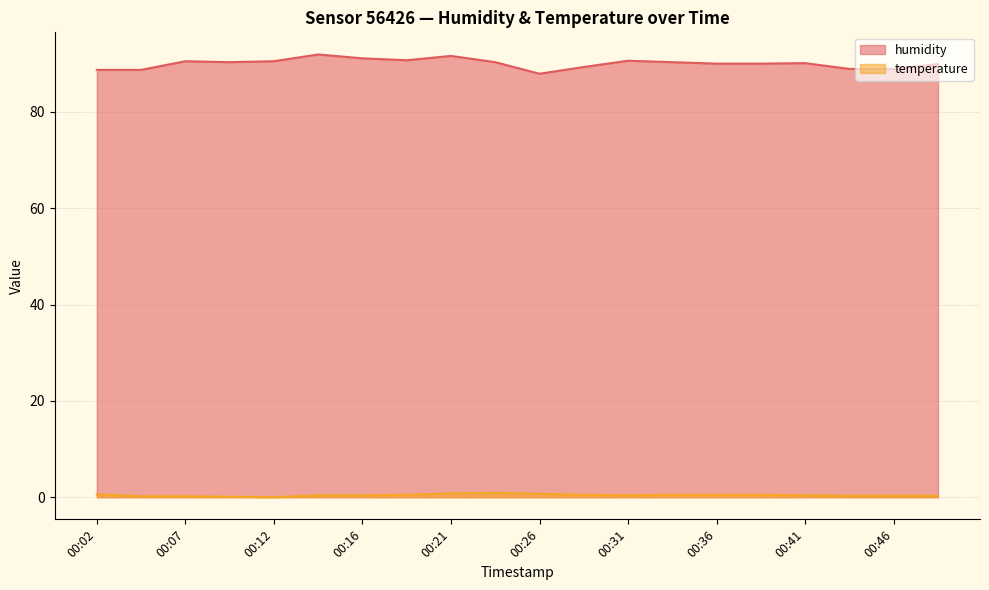

How many values in the humidity series are below 90?

7